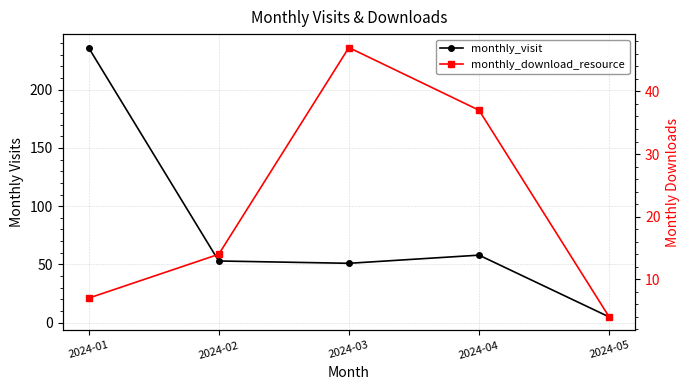

At which label does monthly_download_resource first exceed 14?

2024-03